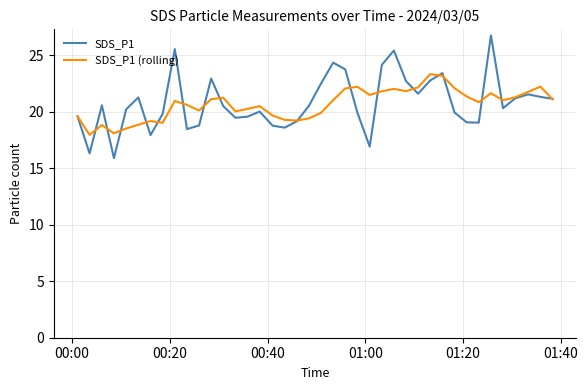

What is the minimum value shown in the chart?

15.9